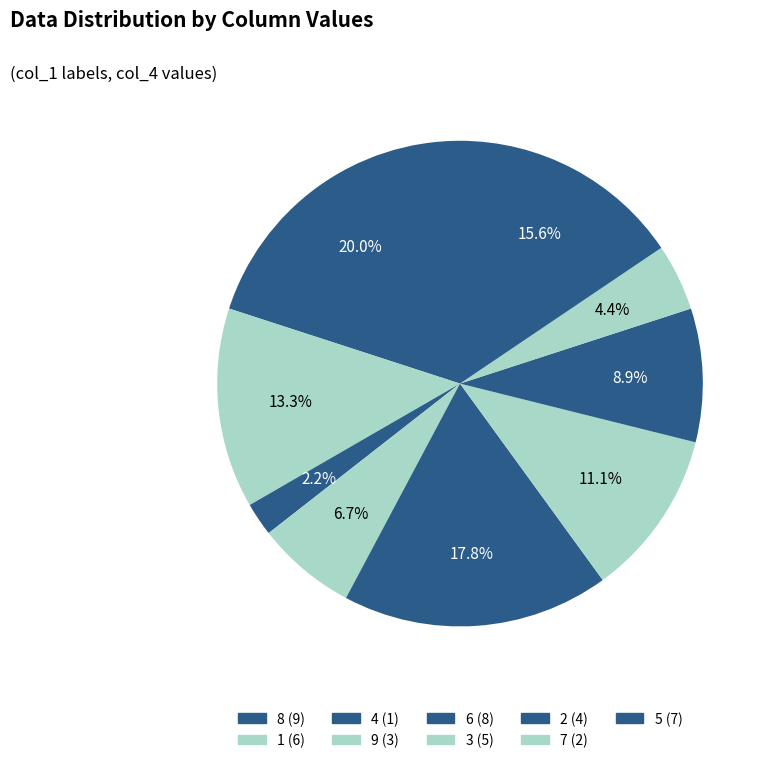

To the nearest percent, what portion does 9 represent?

7%